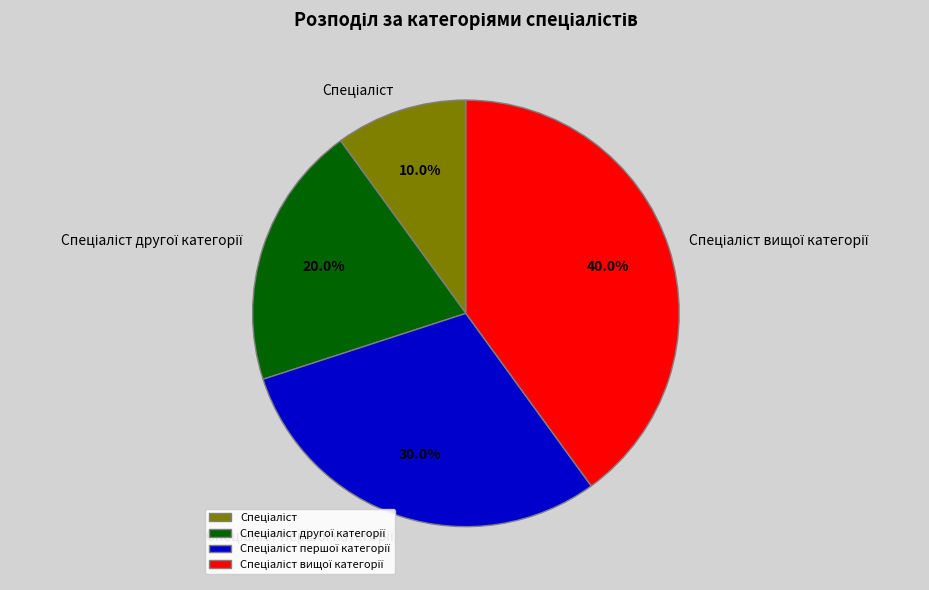

Is there a majority slice in this chart?

No